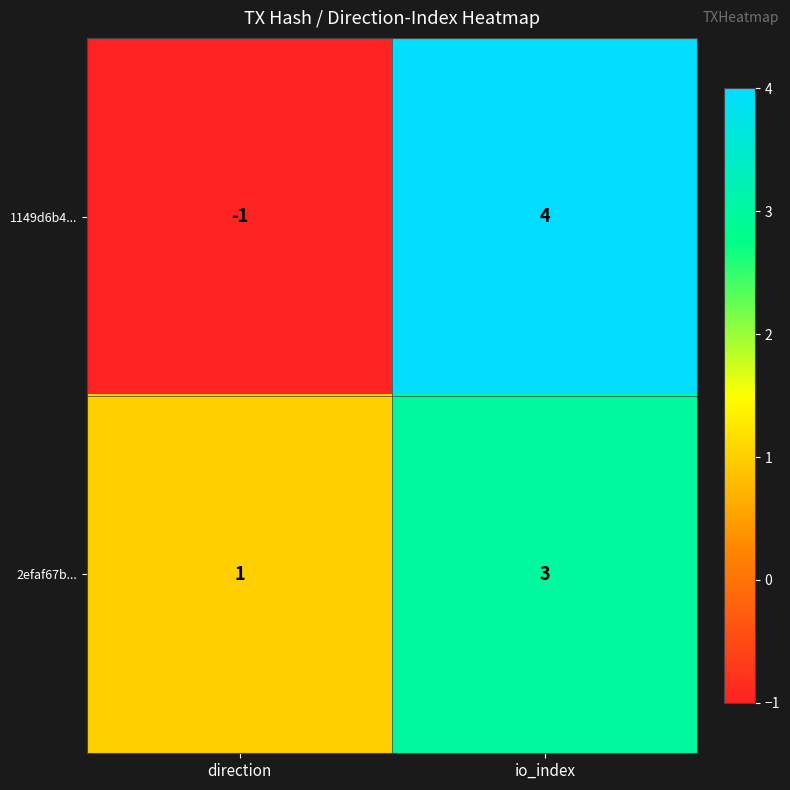

How many values in 1149d6b4... are below zero?

1